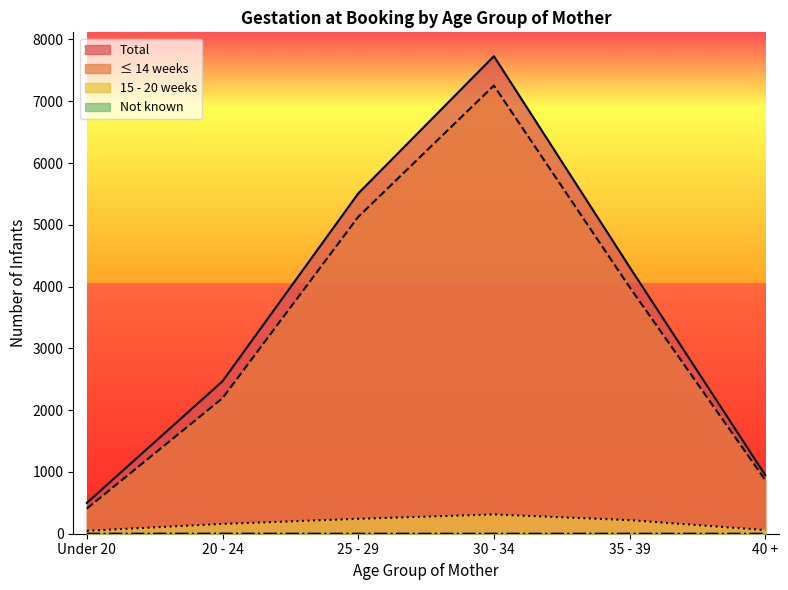

What is the sum of the 15 - 20 weeks values at 30 - 34 and 20 - 24?

471